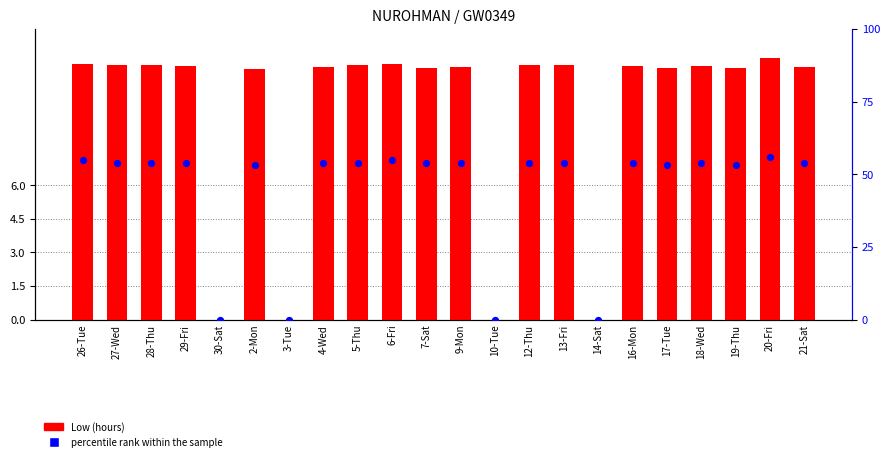

Is the value of percentile rank within the sample at 21-Sat greater than the value of Low (hours) at 26-Tue?

Yes